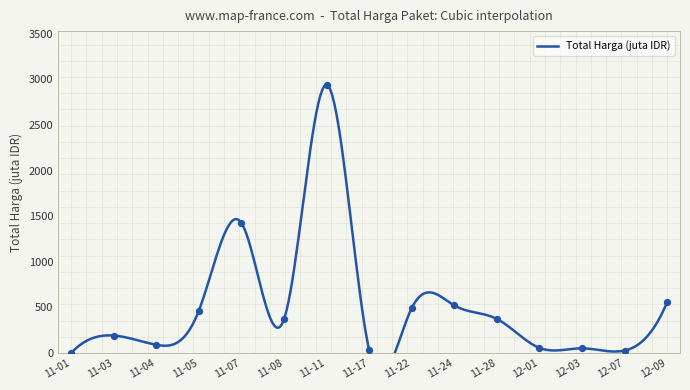

What is the change in value from 11-01 to 11-11?

+2939.2